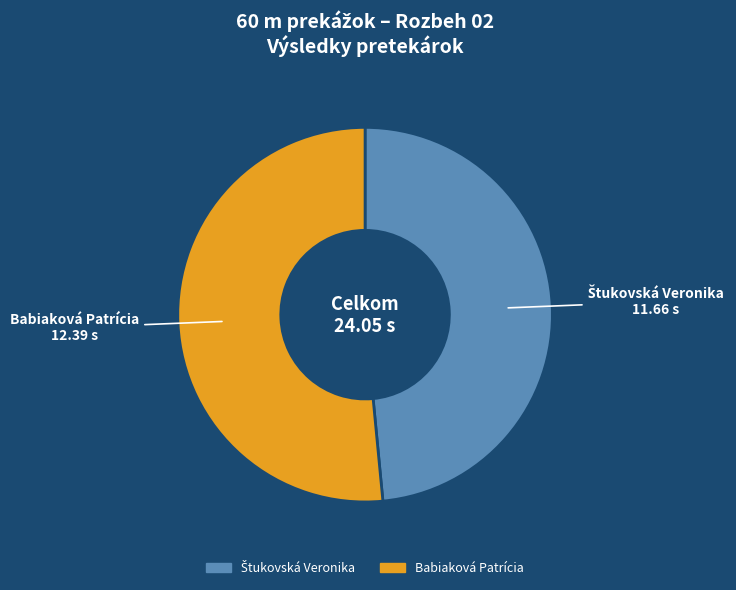

The Babiaková Patrícia slice represents 52% of the pie. True or false?

True